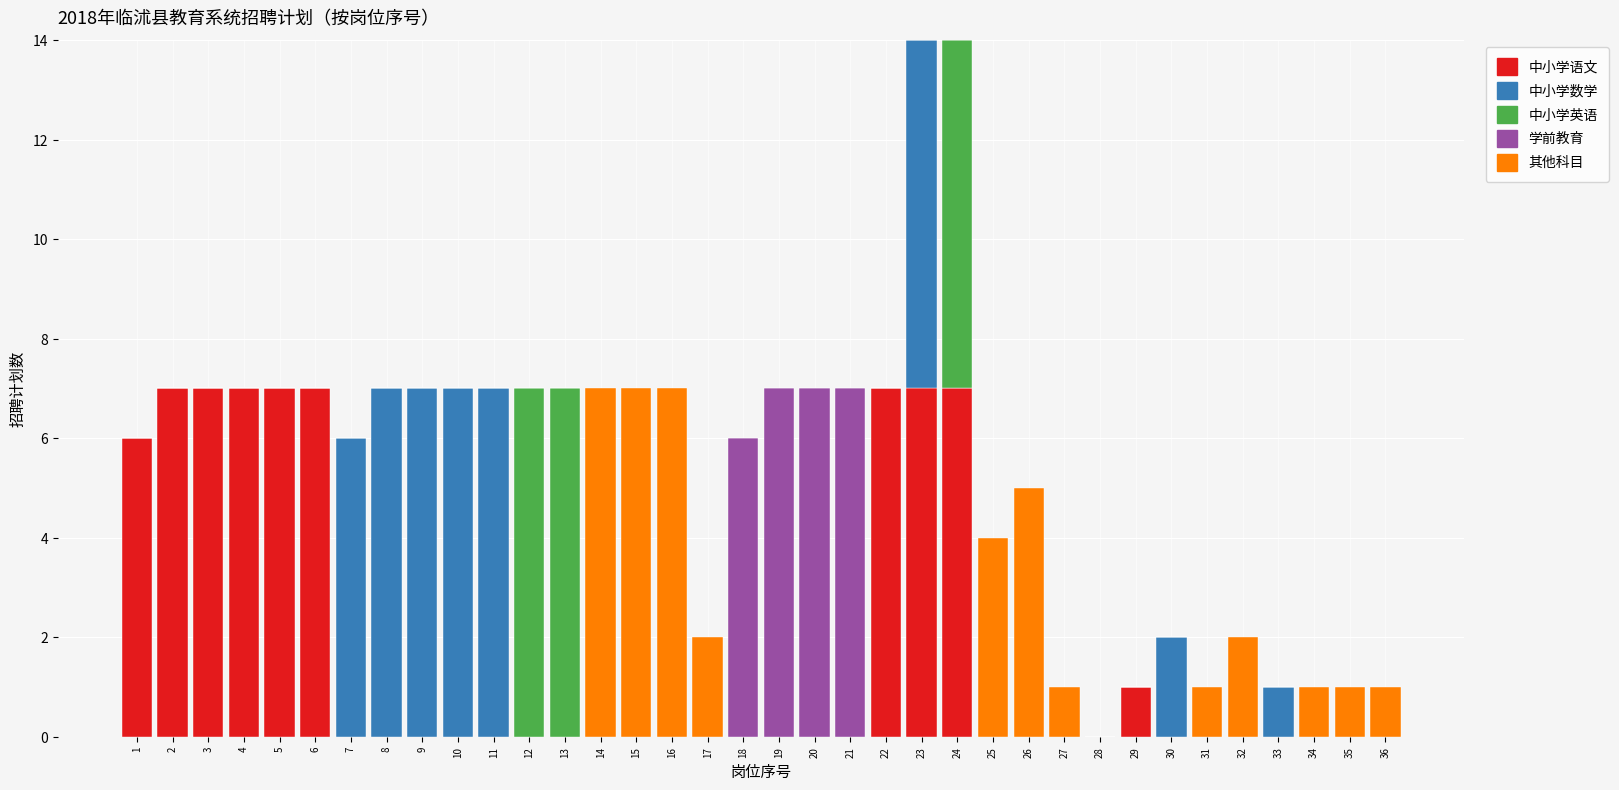

What is the highest value of the 中小学语文 series?

7